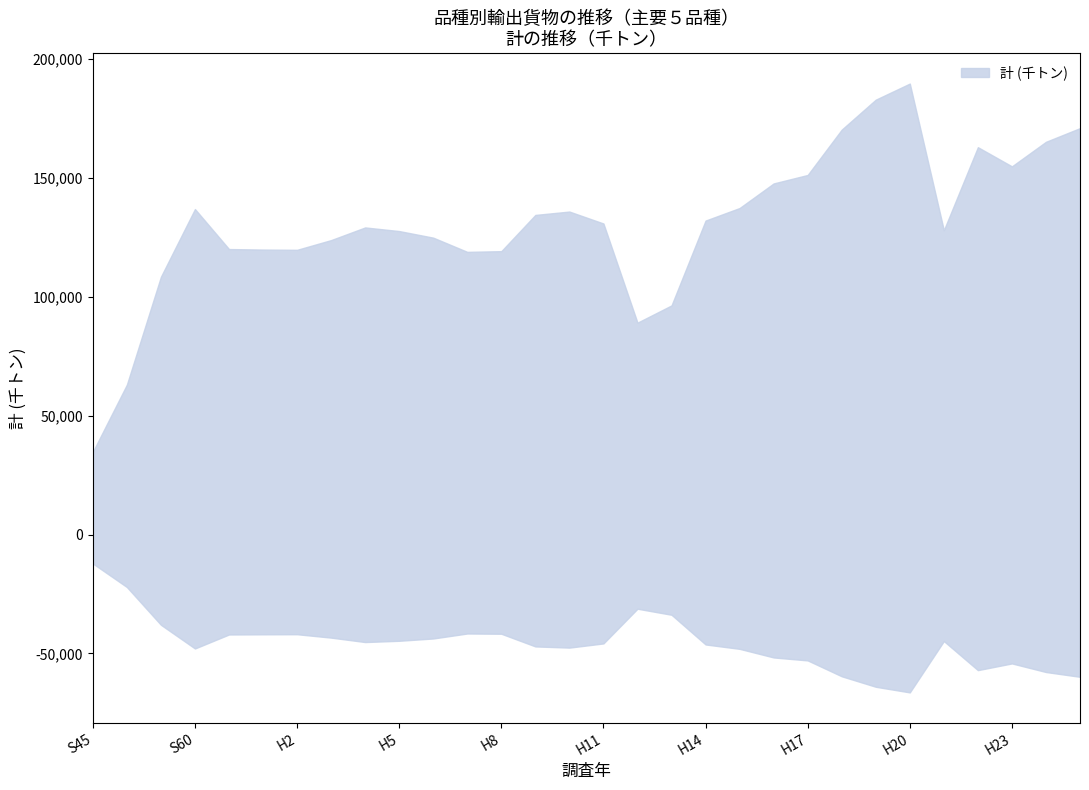

Rank the series at H15 from lowest to highest value.

計_lower, 計_upper